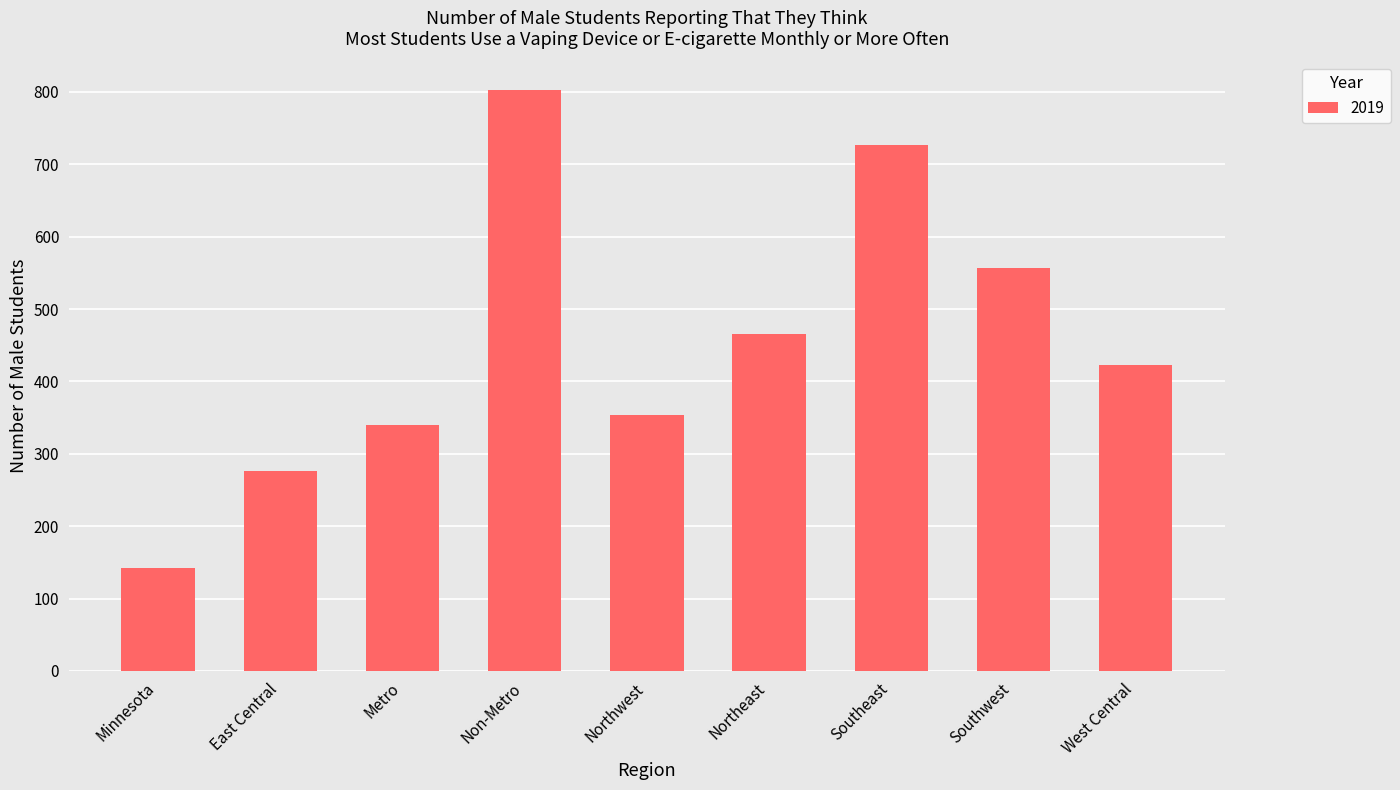

Does the chart contain stacked bars?

No